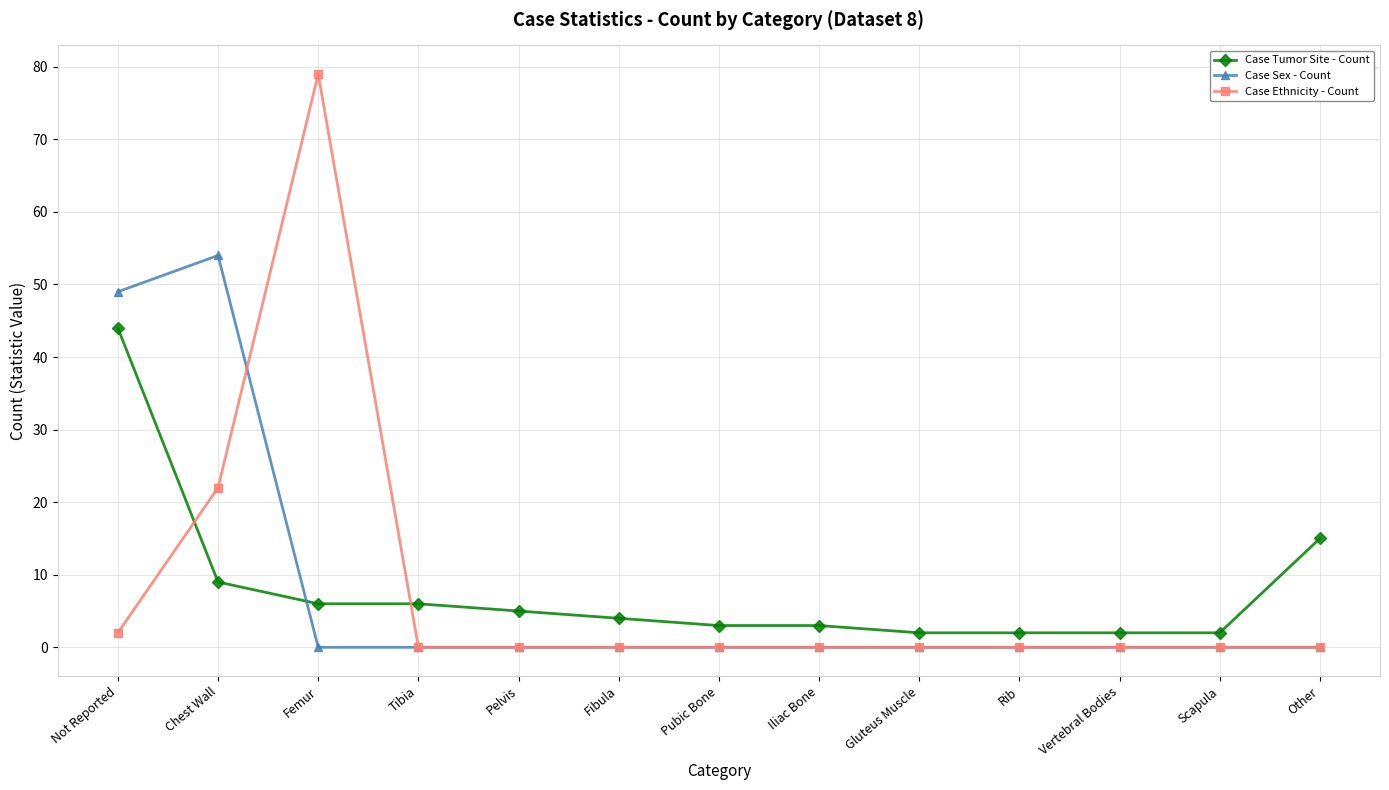

Reading left to right, what are all the values shown in this chart?

Case Tumor Site - Count: 44	9	6	6	5	4	3	3	2	2	2	2	15
Case Sex - Count: 49	54	0	0	0	0	0	0	0	0	0	0	0
Case Ethnicity - Count: 2	22	79	0	0	0	0	0	0	0	0	0	0